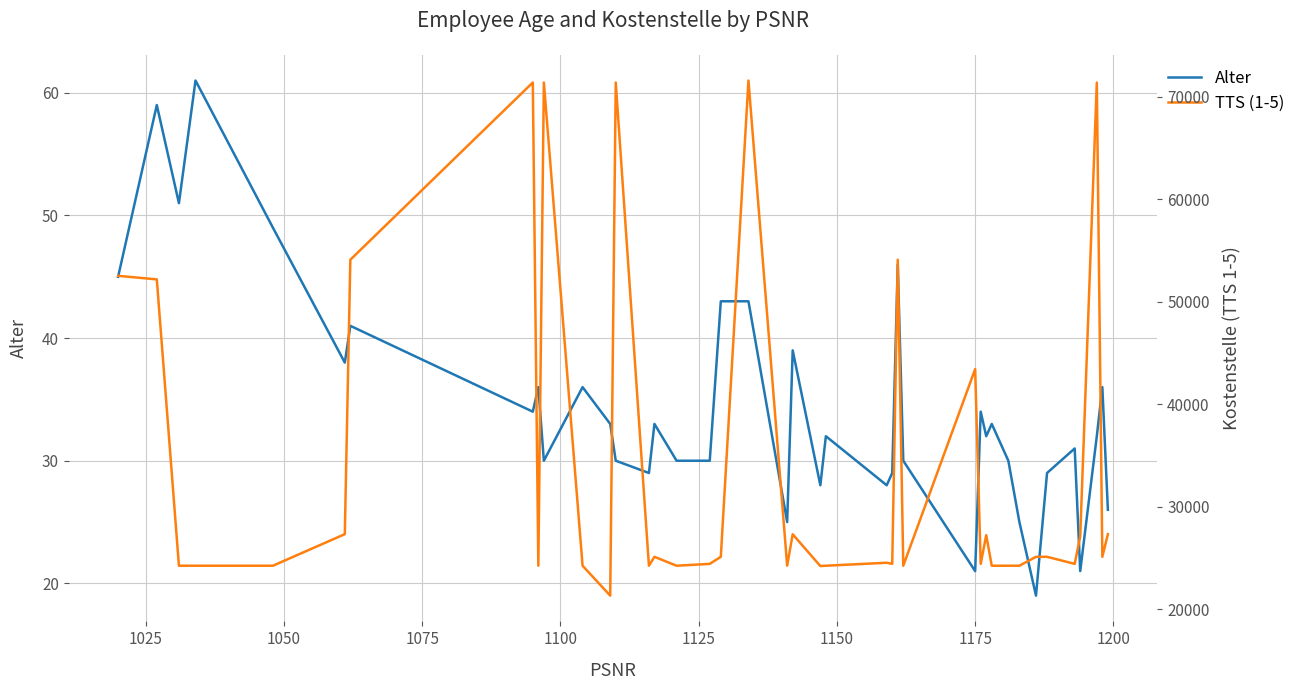

How many data points in TTS (1-5) are above 25101?

18